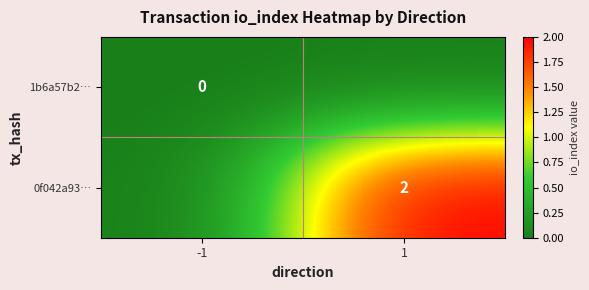

The value of 0f042a93… at 1 is 3. True or false?

False